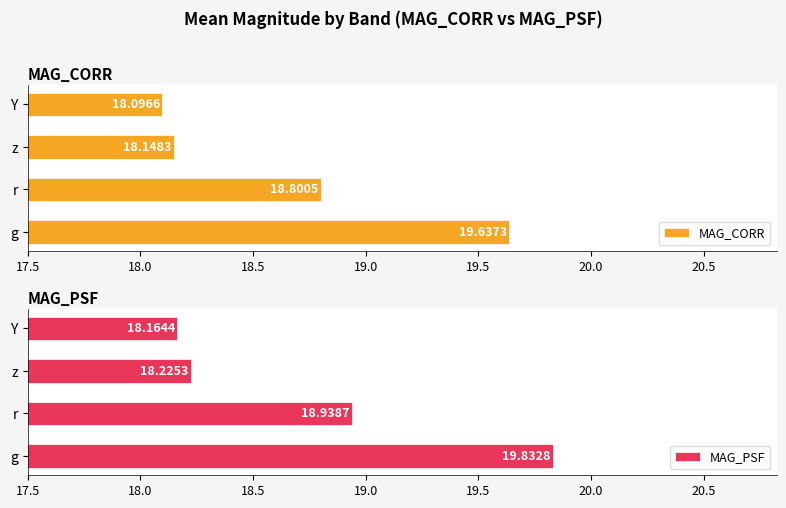

At which label is MAG_CORR closest to 18?

Y